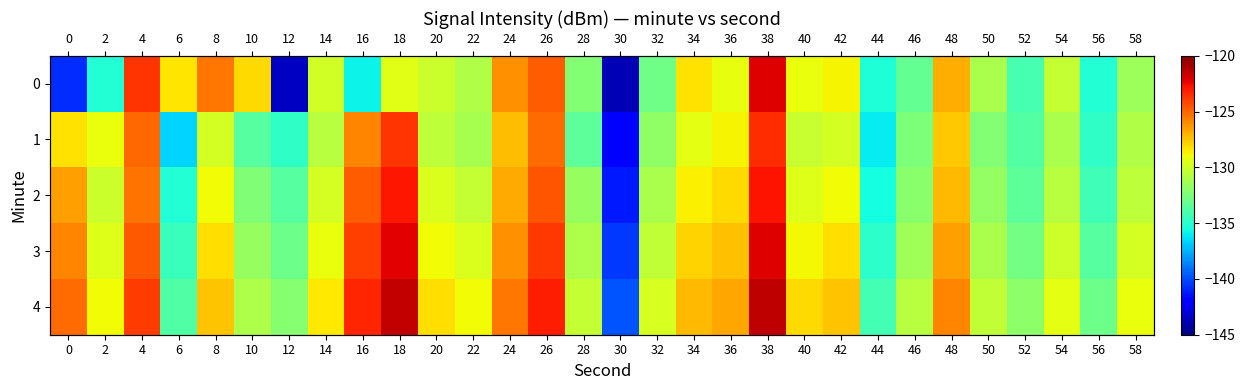

At how many categories does at least one series exceed -139?

29